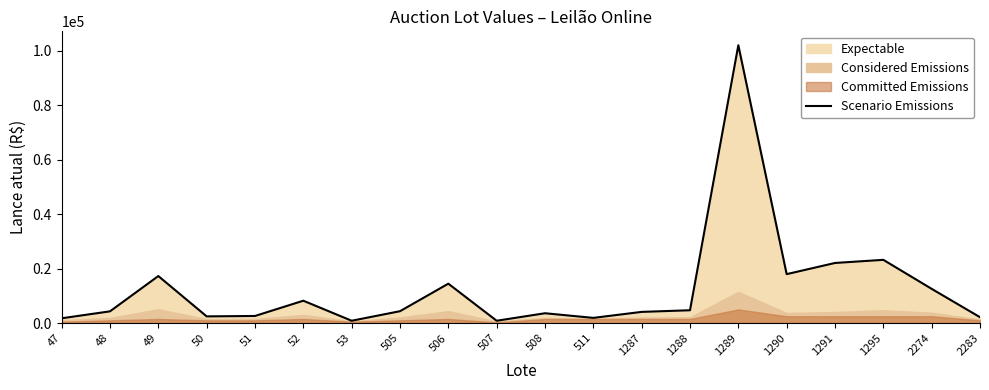

The value at 2283 is 1129. True or false?

False